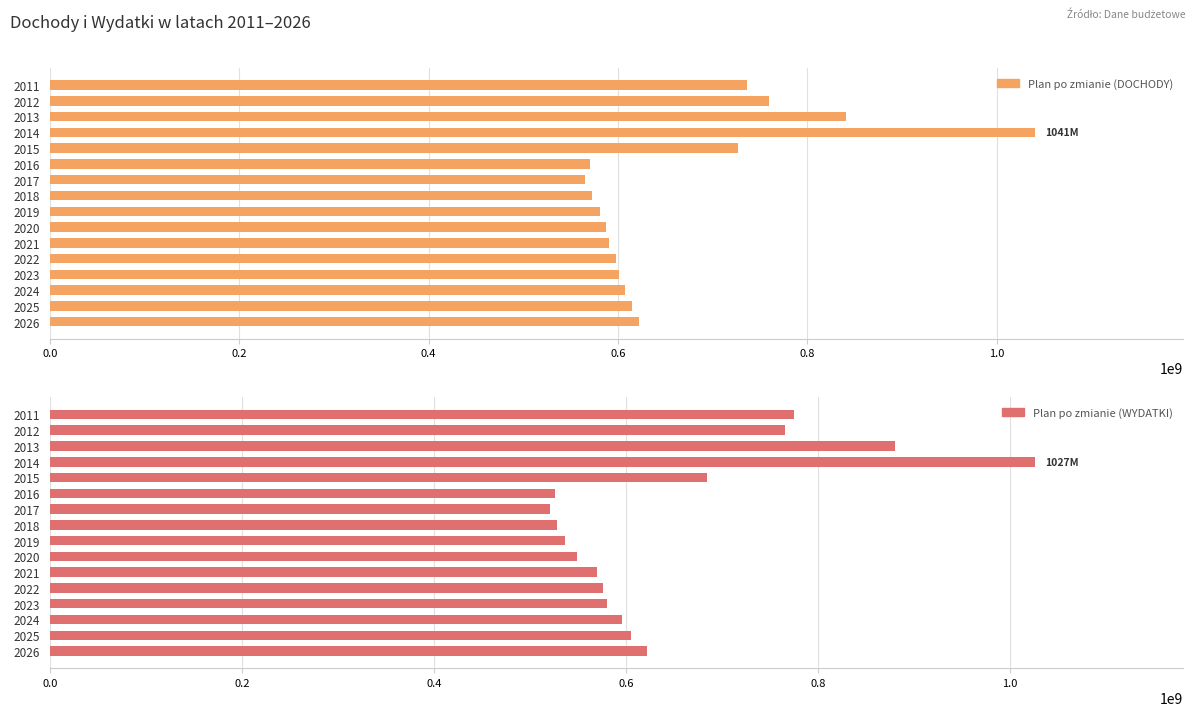

What is the sum of the Plan po zmianie (WYDATKI) values at 2024 and 2021?

1165321333